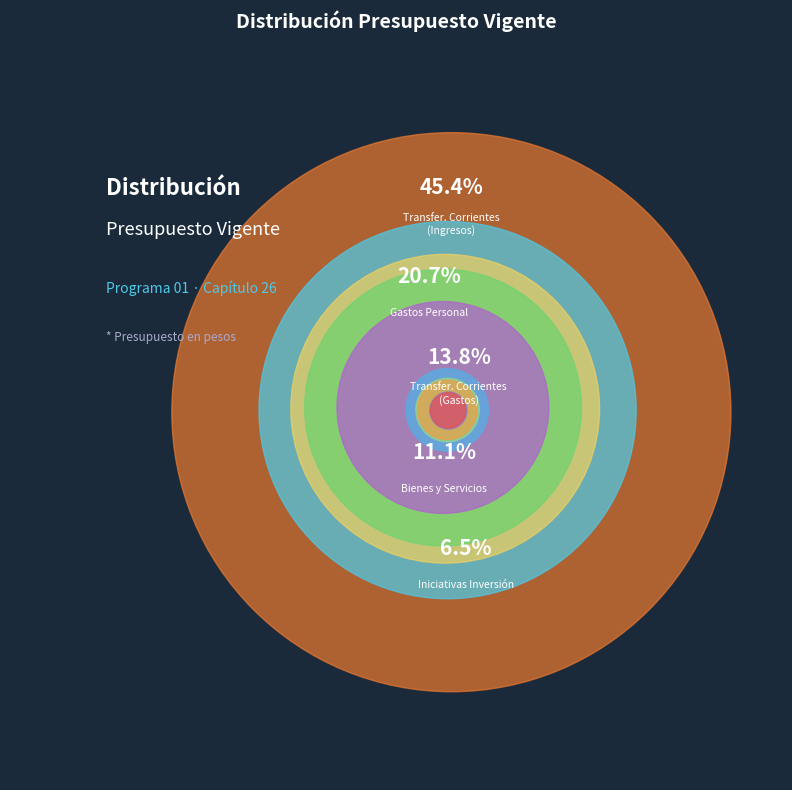

What percentage is NOT represented by GASTOS EN PERSONAL?

79.3%